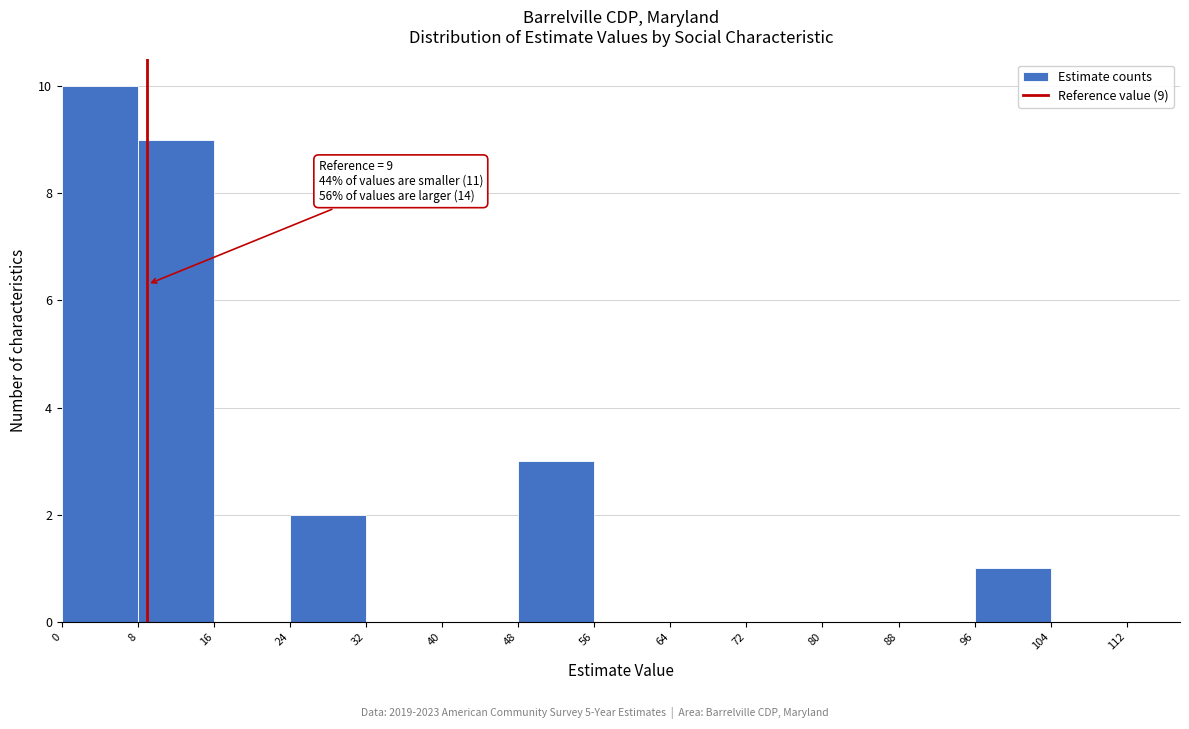

Which range on the x-axis has the tallest bar?

0 to 8